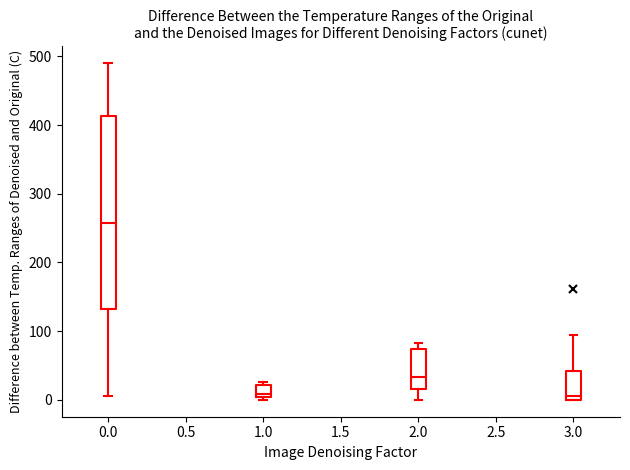

Comparing the boxes themselves (not the whiskers), which one is the tallest?

0.0